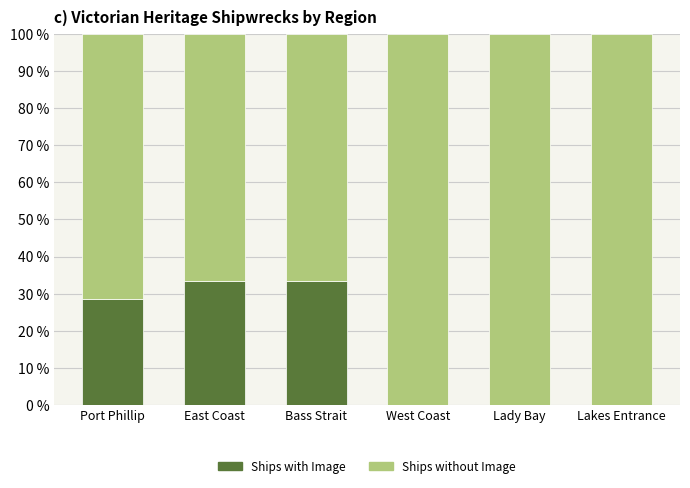

What is the sum of all Ships with Image values?

95.2